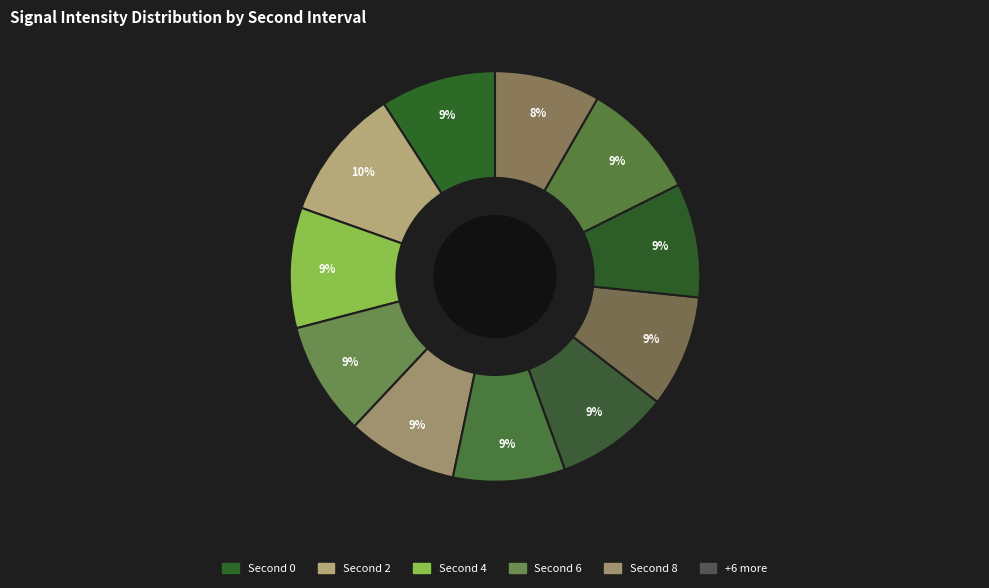

Which slice is the smallest?

2